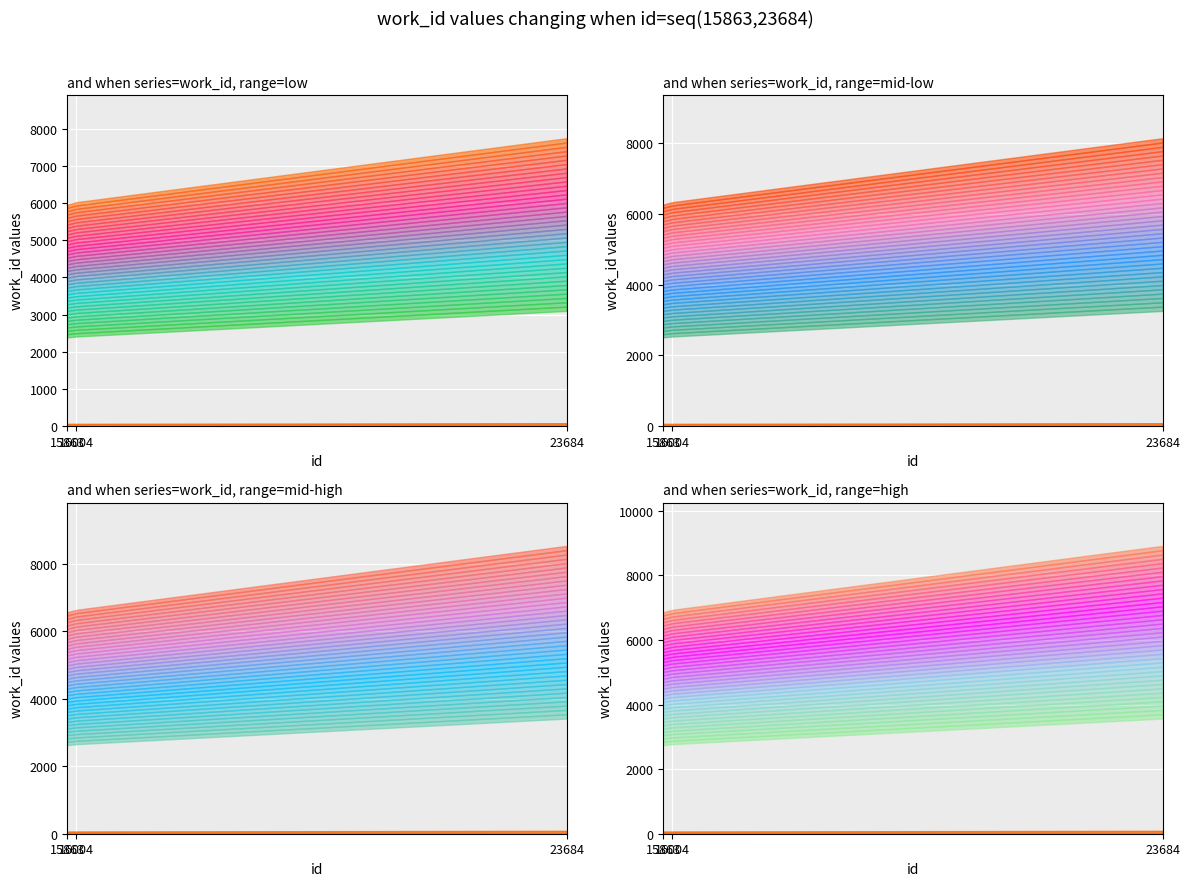

What is the ratio of the value at 16004 to the value at 15863?

1.0